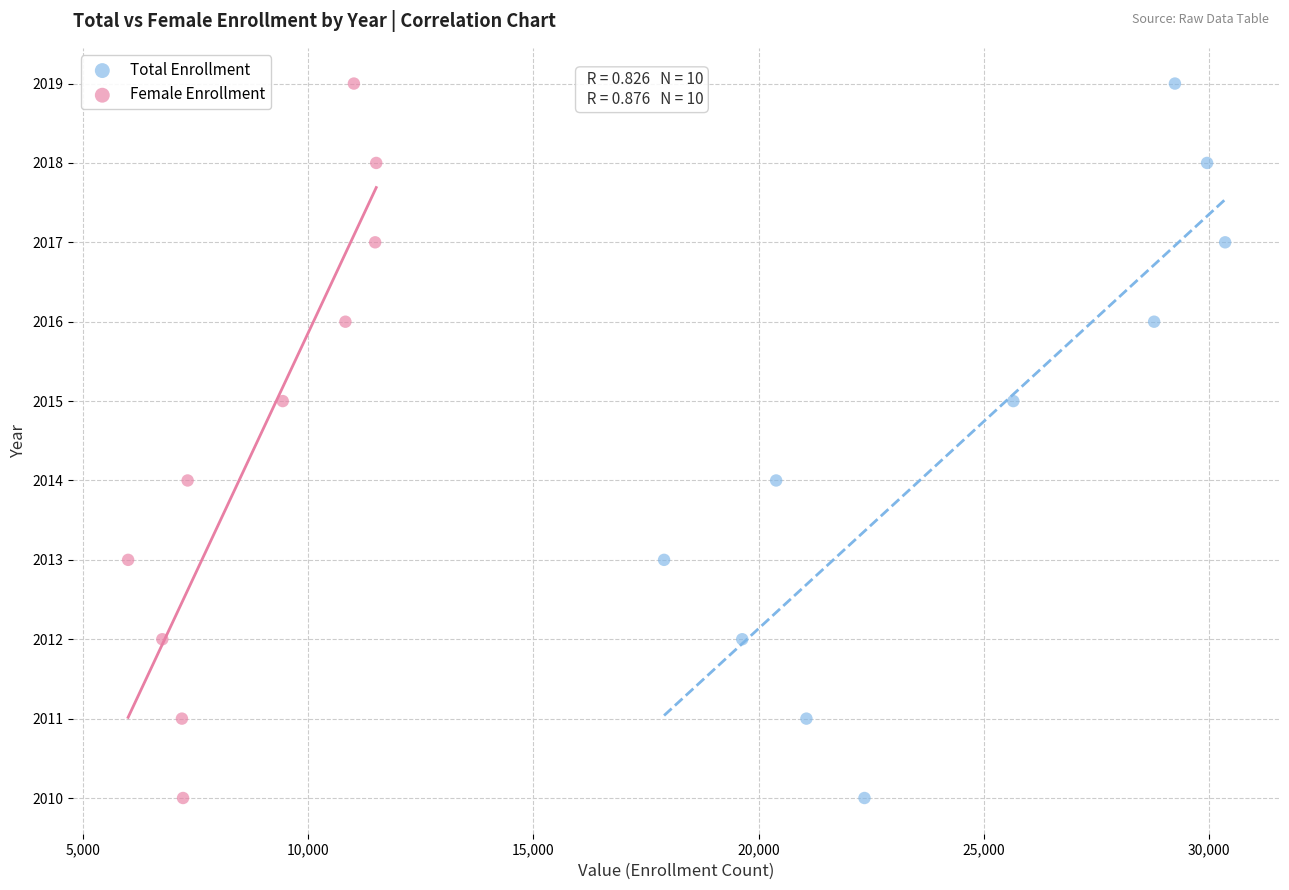

What are all the series names shown in the legend?

Total Enrollment, Female Enrollment